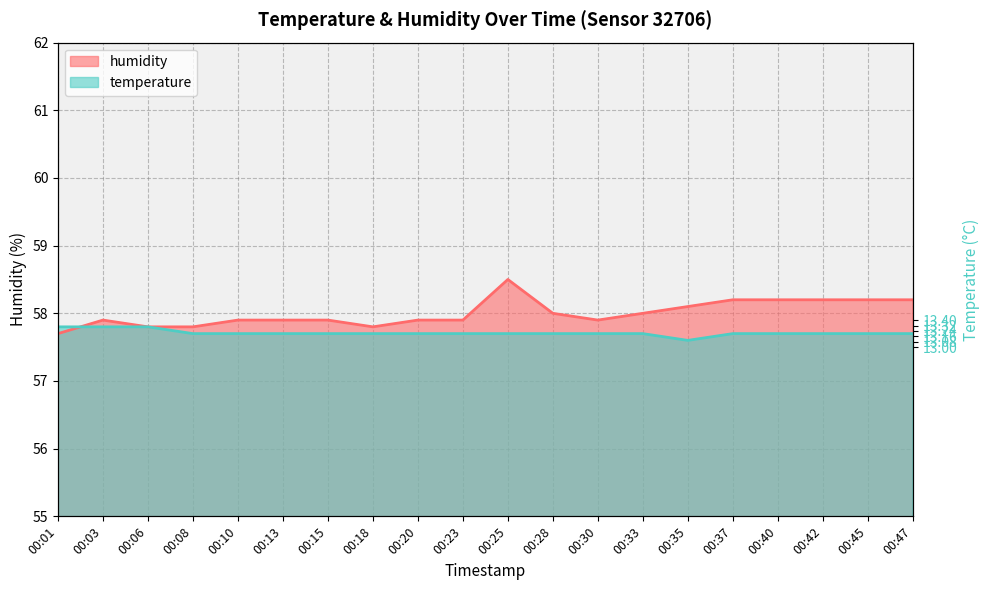

At which category is the sum across all series the highest?

00:25